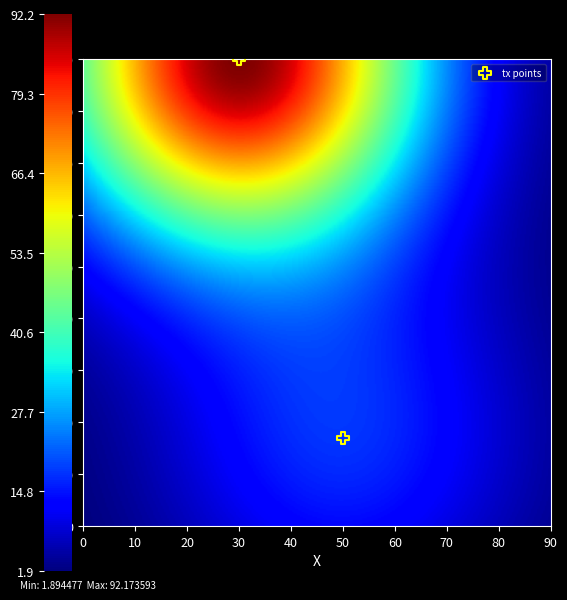

What Y value in the scatter plot is closest to 53?

17